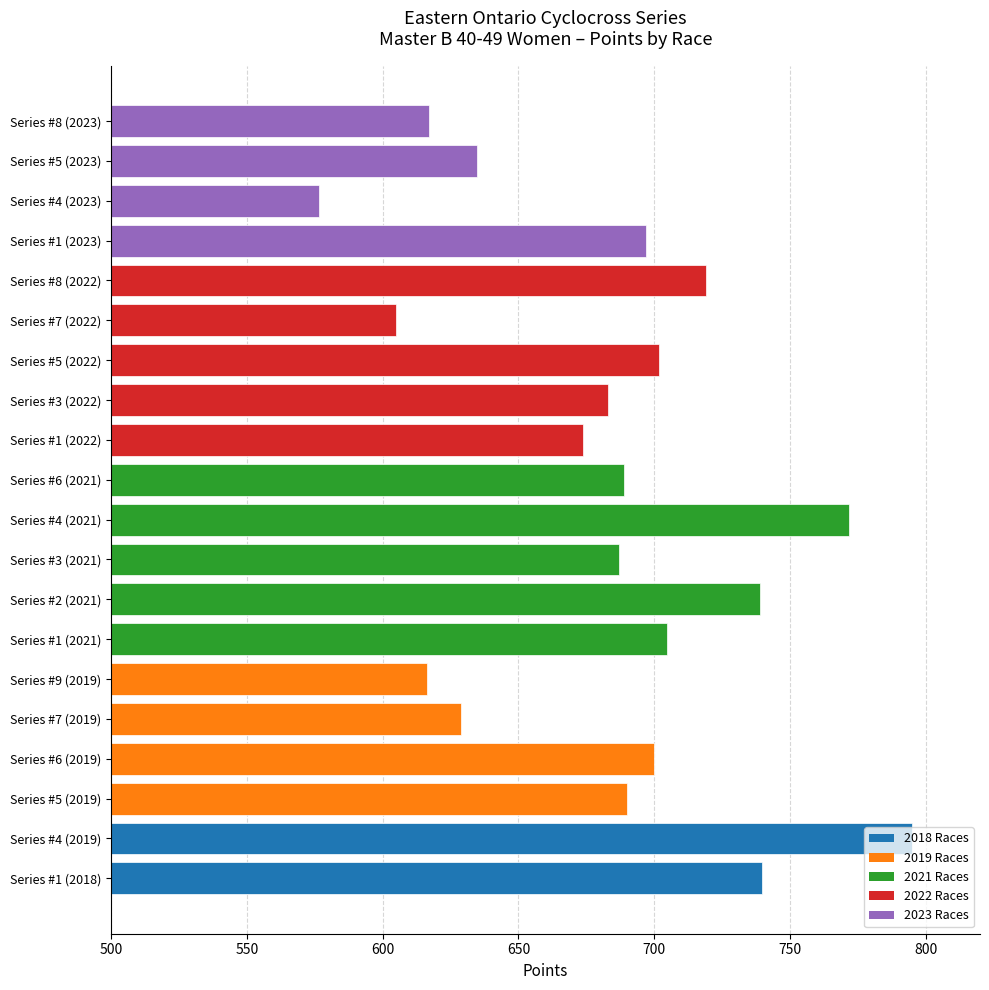

Between Series #5 (2023) and Series #5 (2019), which is larger?

Series #5 (2019)